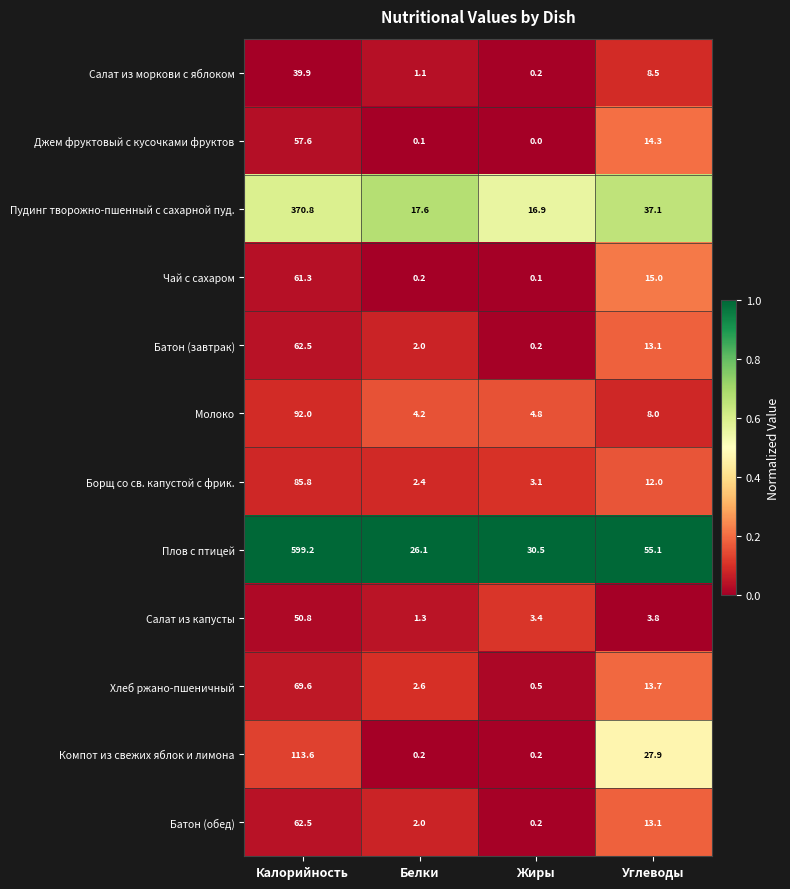

Which series has the largest total across all categories?

Плов с птицей